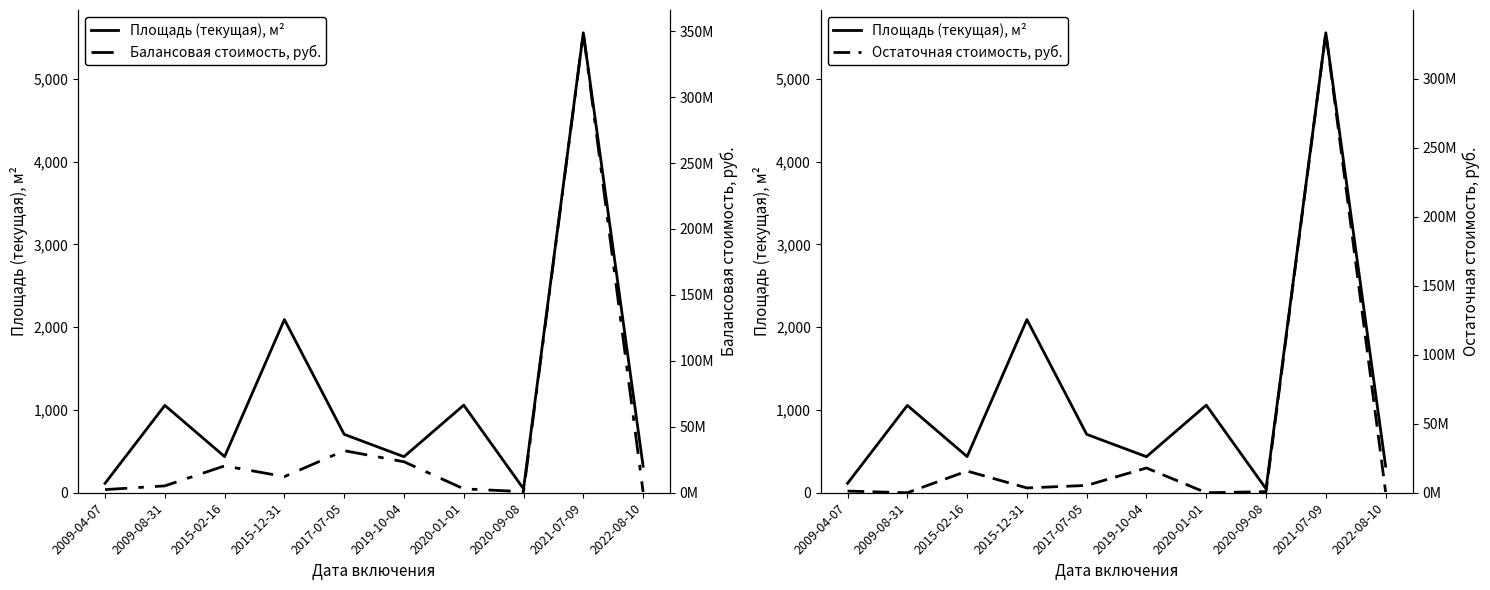

What are all the series names shown in the legend?

Площадь (текущая), м², Балансовая стоимость, руб., Остаточная стоимость, руб.